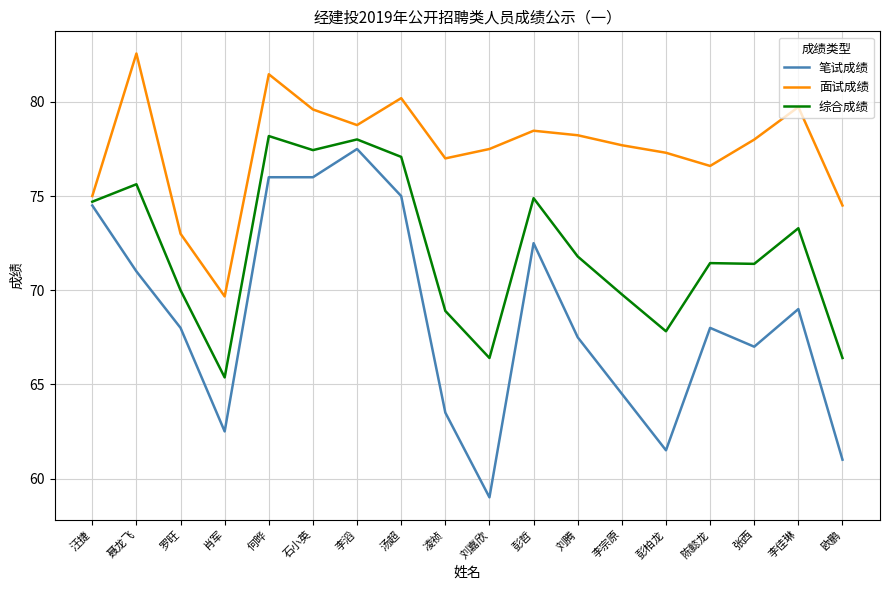

Reading right to left, list all the values displayed in this chart.

笔试成绩: 欧鹏=61.0	李佳琳=69.0	张西=67.0	陈懿龙=68.0	彭柏龙=61.5	李宗原=64.5	刘腾=67.5	彭哲=72.5	刘嘉欣=59.0	凌祯=63.5	汤超=75.0	李滔=77.5	石小英=76.0	何晔=76.0	肖军=62.5	罗旺=68.0	聂龙飞=71.0	汪捷=74.5
面试成绩: 欧鹏=74.5	李佳琳=79.7	张西=78.0	陈懿龙=76.6	彭柏龙=77.3	李宗原=77.7	刘腾=78.2	彭哲=78.5	刘嘉欣=77.5	凌祯=77.0	汤超=80.2	李滔=78.8	石小英=79.6	何晔=81.5	肖军=69.7	罗旺=73.0	聂龙飞=82.6	汪捷=75.0
综合成绩: 欧鹏=66.4	李佳琳=73.3	张西=71.4	陈懿龙=71.4	彭柏龙=67.8	李宗原=69.8	刘腾=71.8	彭哲=74.9	刘嘉欣=66.4	凌祯=68.9	汤超=77.1	李滔=78.0	石小英=77.4	何晔=78.2	肖军=65.4	罗旺=70.0	聂龙飞=75.6	汪捷=74.7